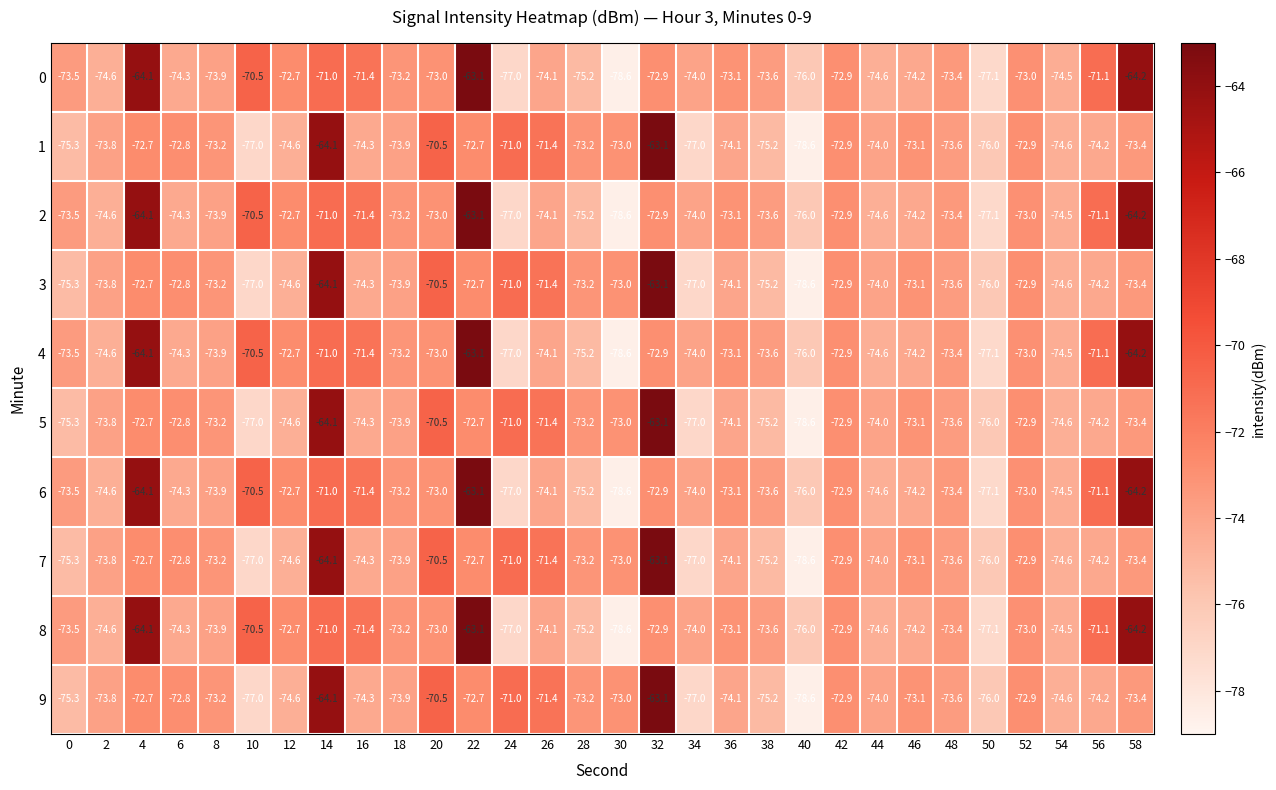

Is the value of 2 at 48 greater than the value of 4 at 4?

No